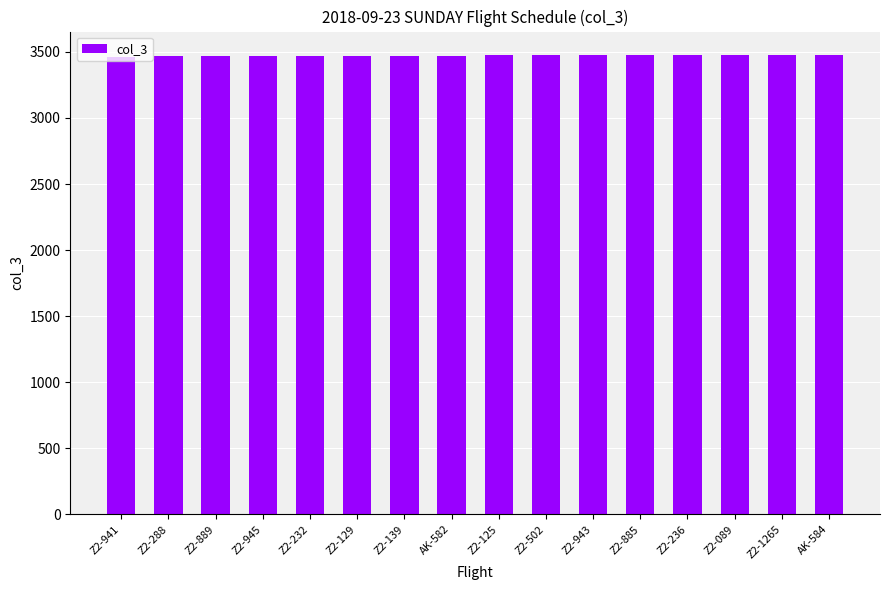

Are the bars grouped side by side (vs. stacked)?

No